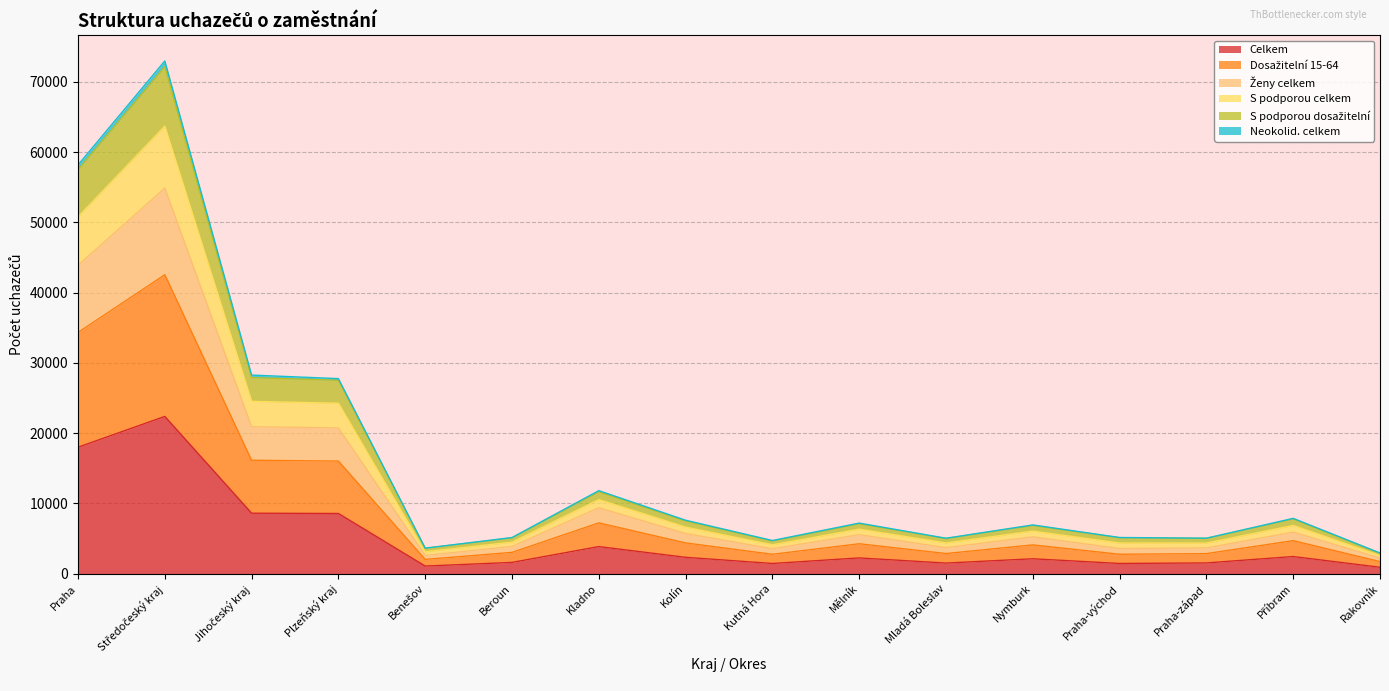

What is the value of the S podporou dosažitelní point at the 1st from the left?

58161